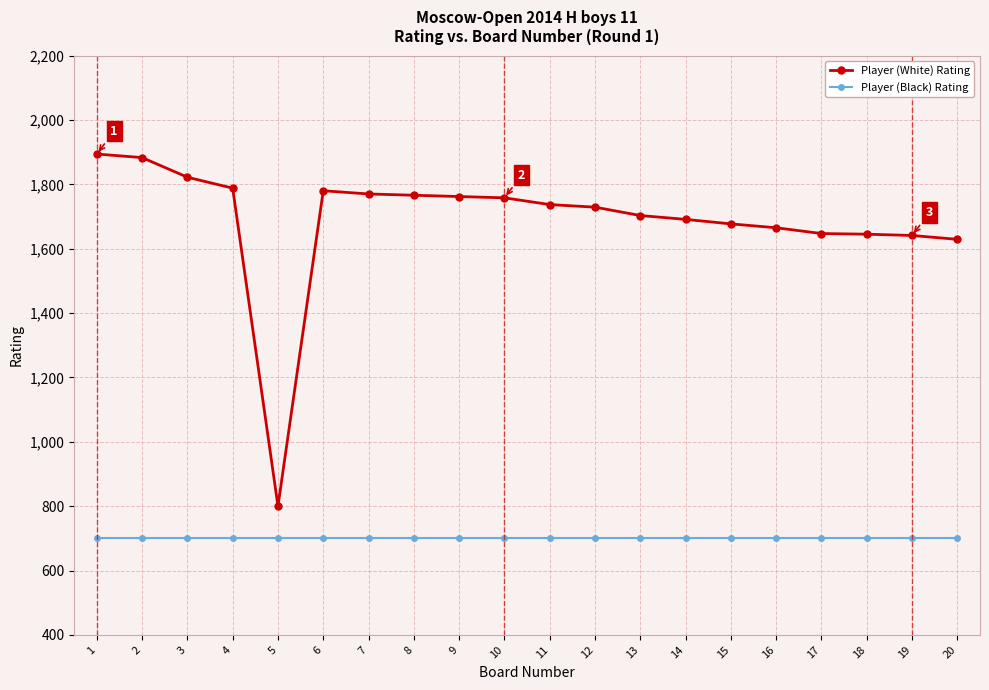

Rank the series by their average value, from highest to lowest.

Player (White) Rating, Player (Black) Rating